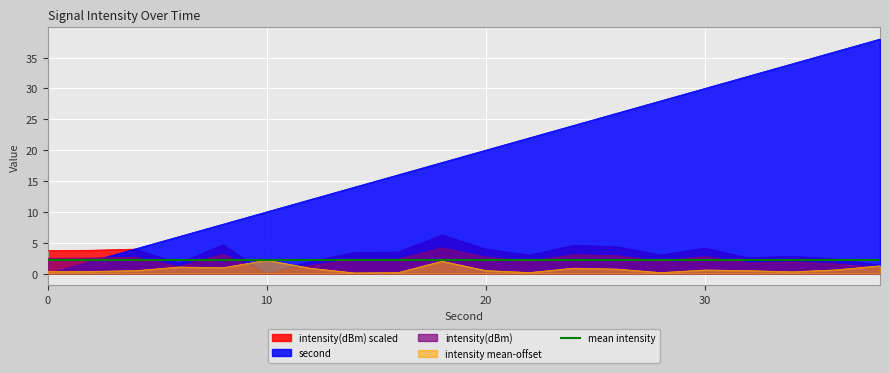

The value of intensity(dBm) at 30 is 3.8. True or false?

False